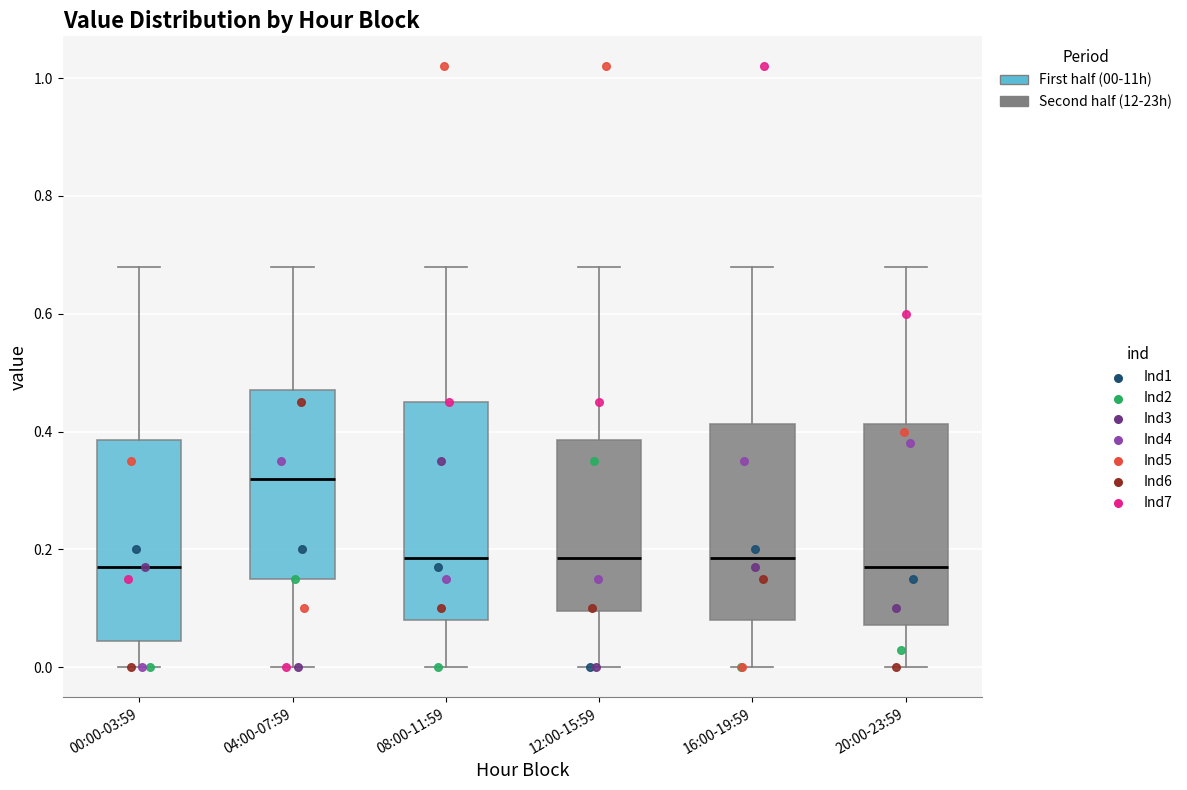

Where is the lower edge of the box for 16:00-19:59 on the y-axis? The values are not printed on the chart, so give them approximately, as read against the axis.

0.08